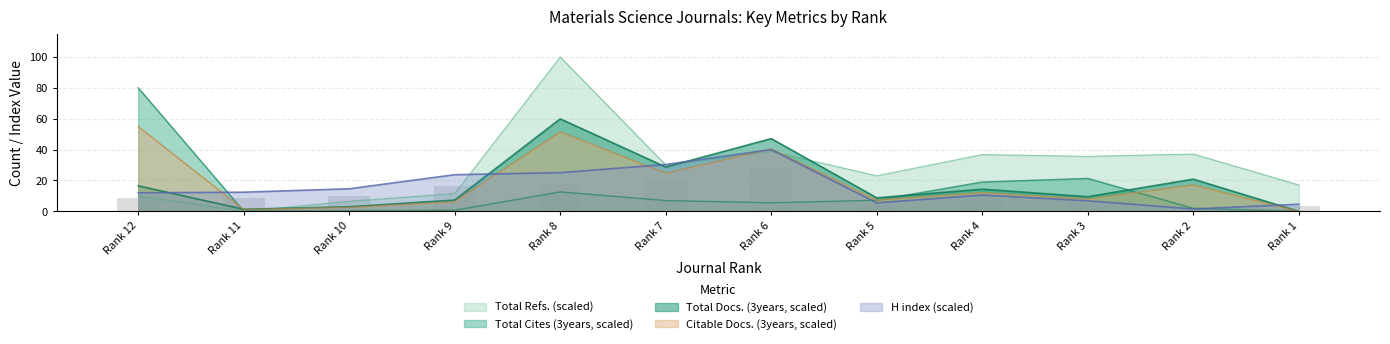

What is the value of the Total Docs. (3years) bar at the 1st from the left?

16.5